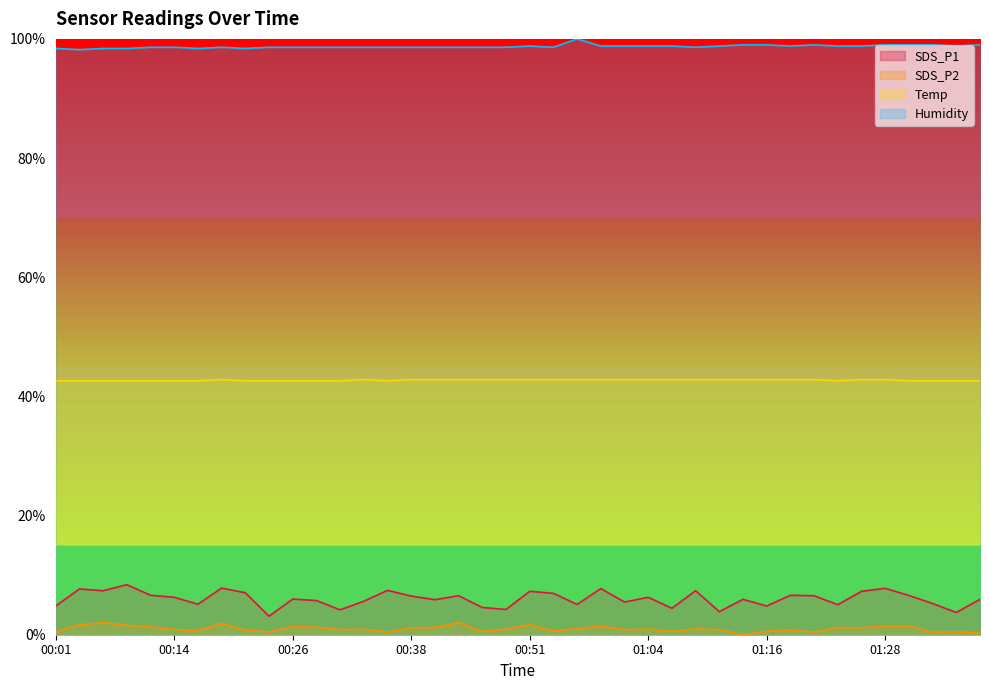

What is the sum of the SDS_P1 values at 00:46 and 00:54?

0.1